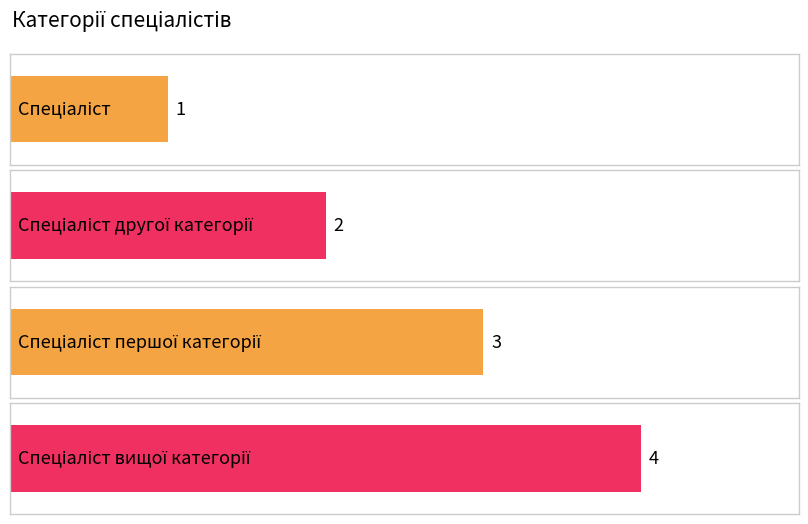

Where is the data nearest to the value 2?

Спеціаліст другої категорії